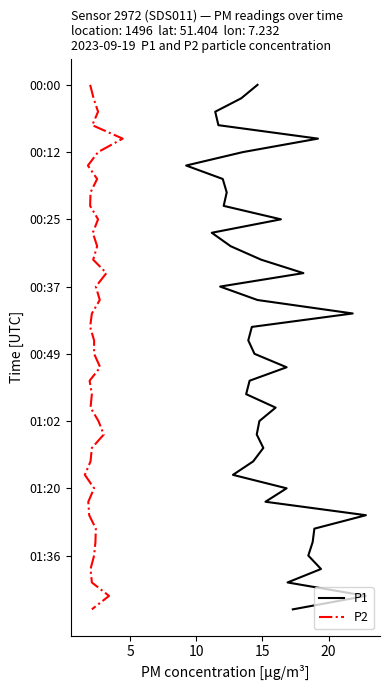

The P1 series shows -53 at 34. True or false?

False